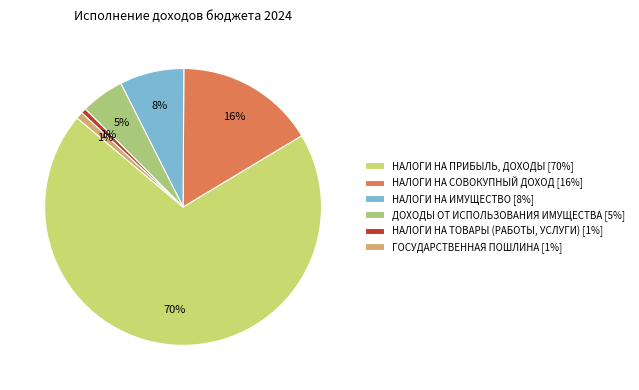

To the nearest percent, what is the difference between the largest and smallest slice percentages?

69%